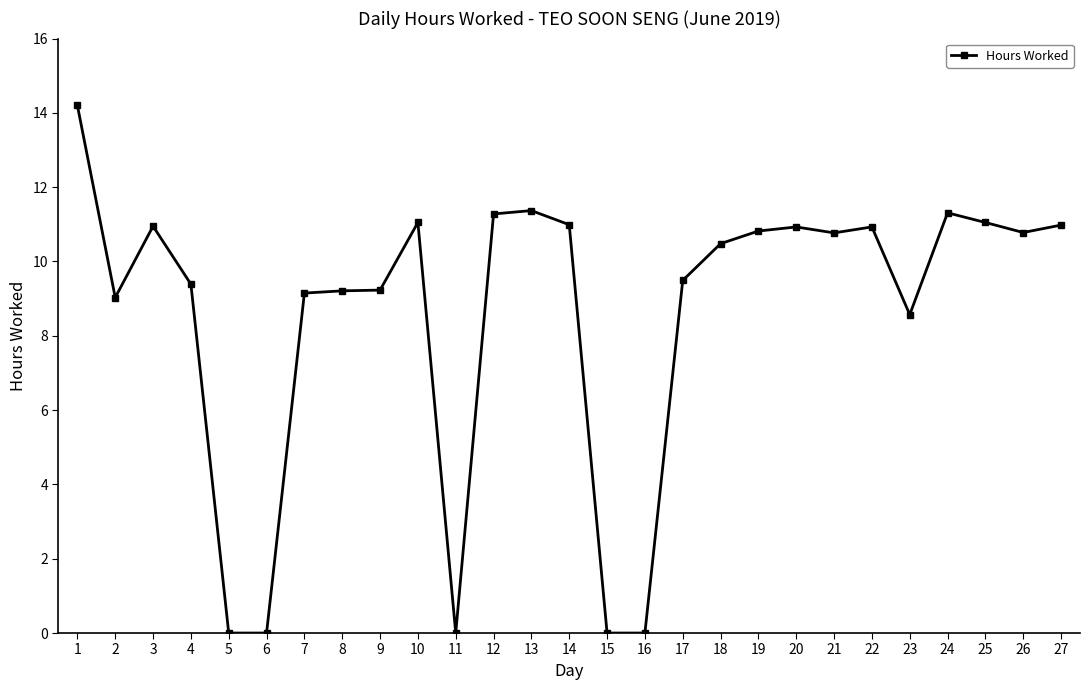

The chart shows a value of 14.4 at 21. True or false?

False